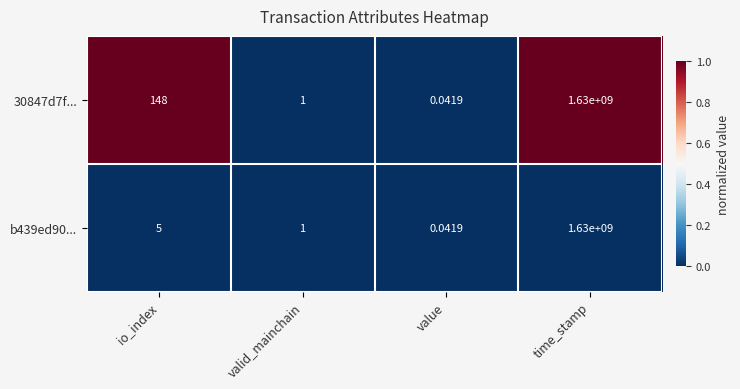

List the labels in order of 30847d7f... value, smallest first.

value, valid_mainchain, io_index, time_stamp